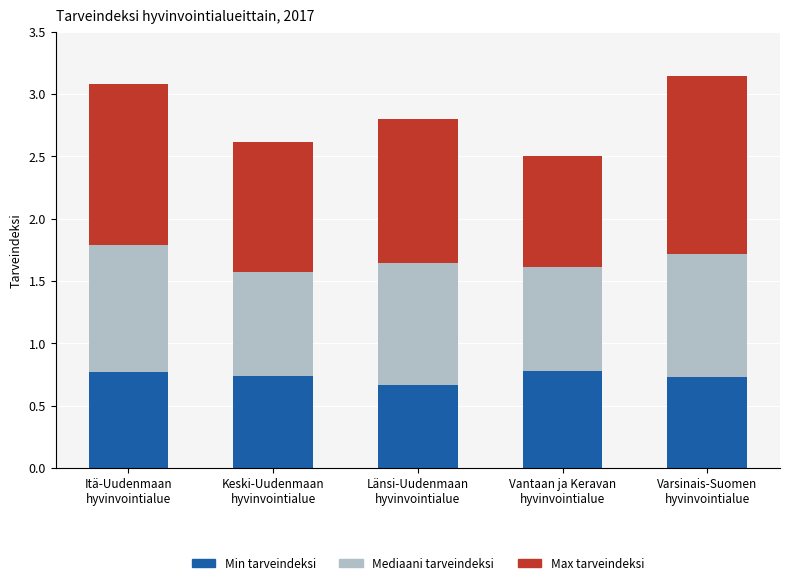

The Min tarveindeksi series shows 0.3 at Länsi-Uudenmaan
hyvinvointialue. True or false?

False